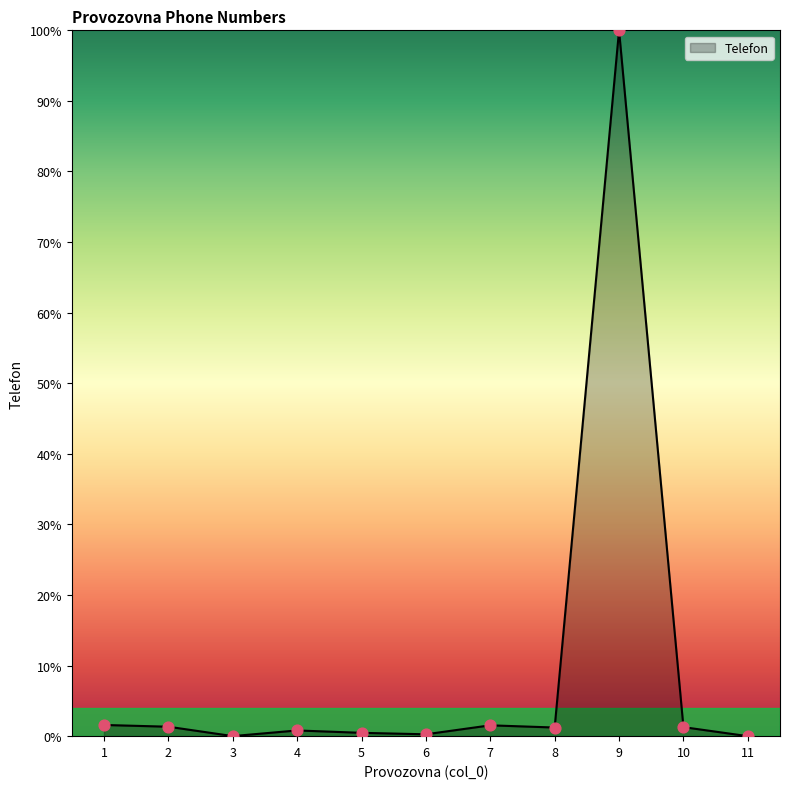

Between 4 and 3, which is larger?

4